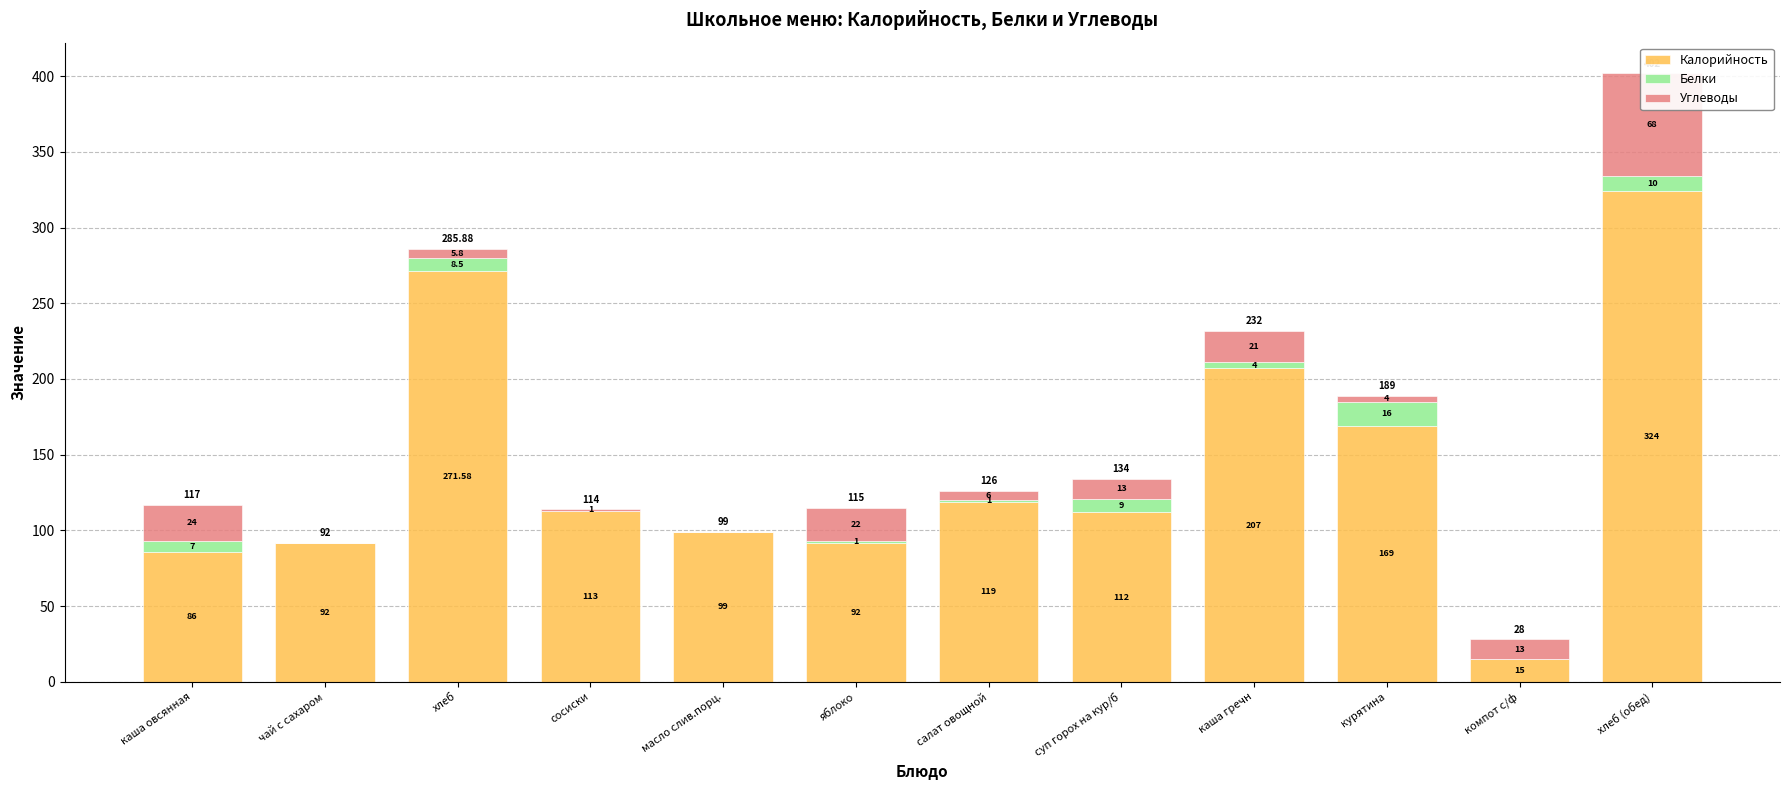

The Углеводы series shows 91.2 at хлеб (обед). True or false?

False